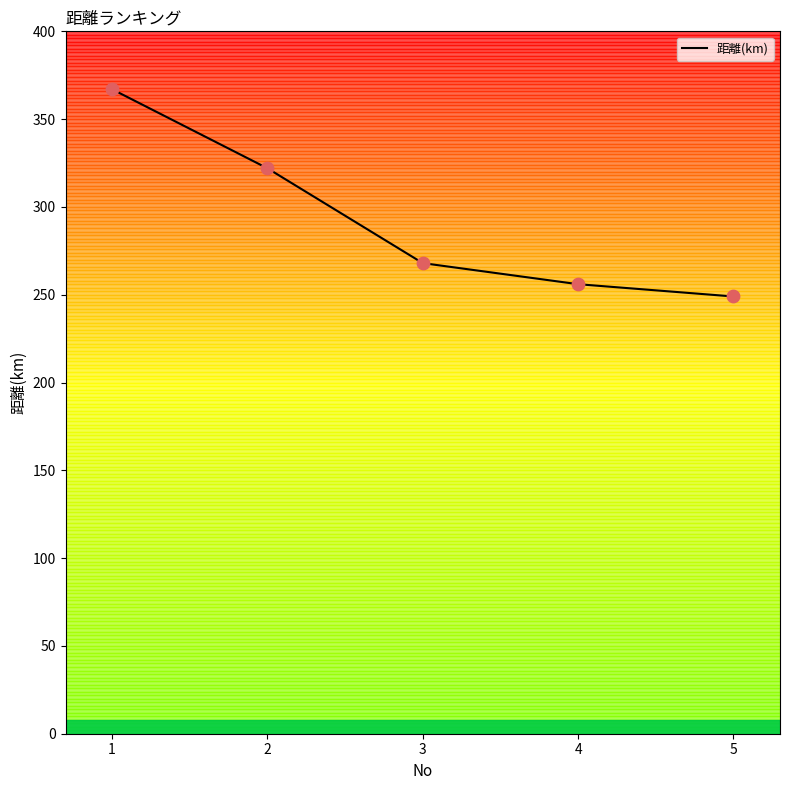

What is the change in value from 2 to 3?

-54